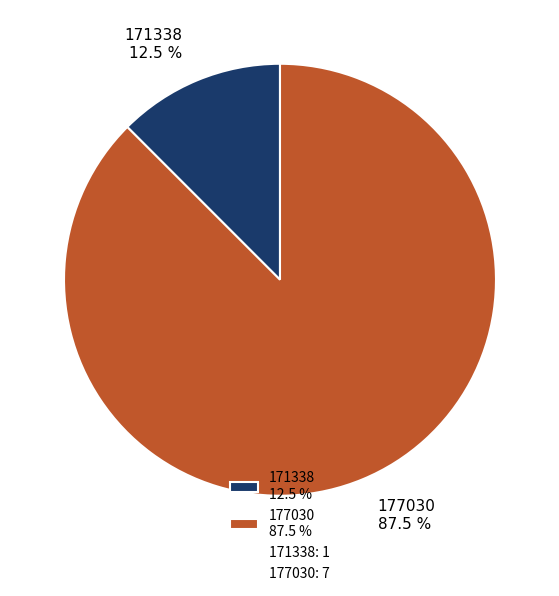

How many slices are in this pie chart?

2